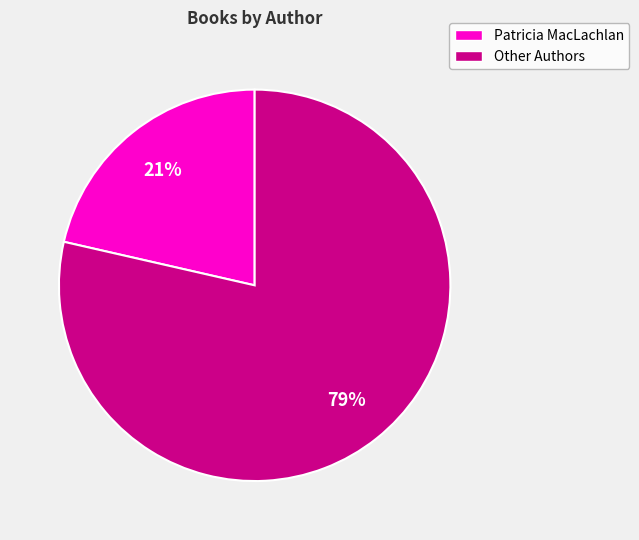

Is there any slice that represents more than half of the pie?

Yes